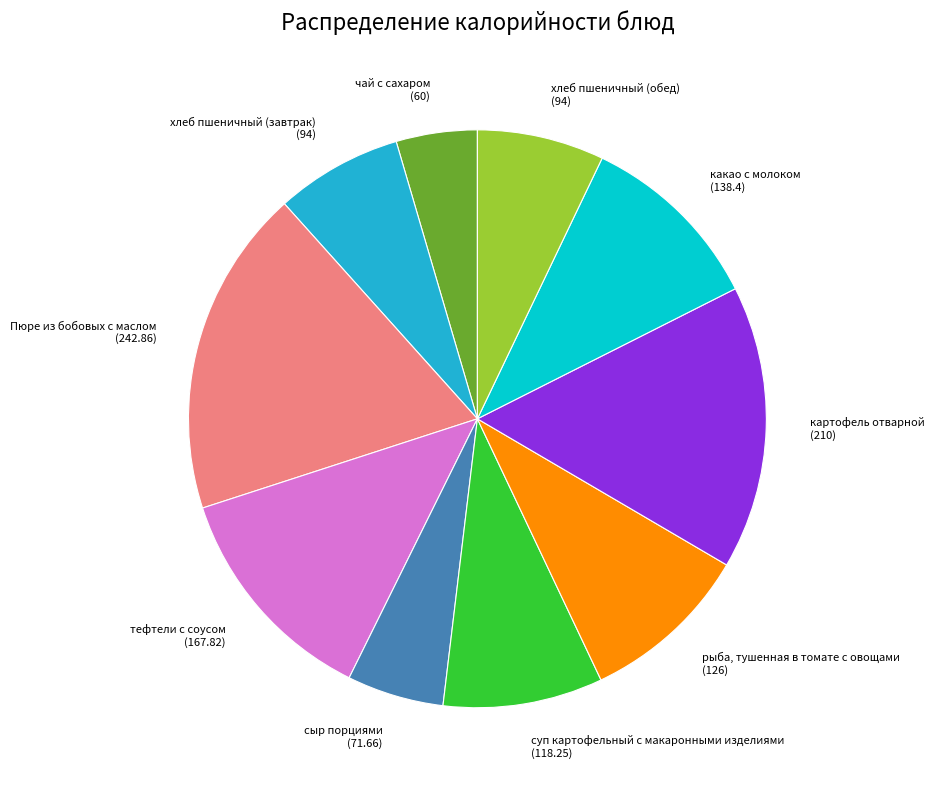

Combined, do рыба, тушенная в томате с овощами (126) and сыр порциями (71.66) account for over 50%?

No